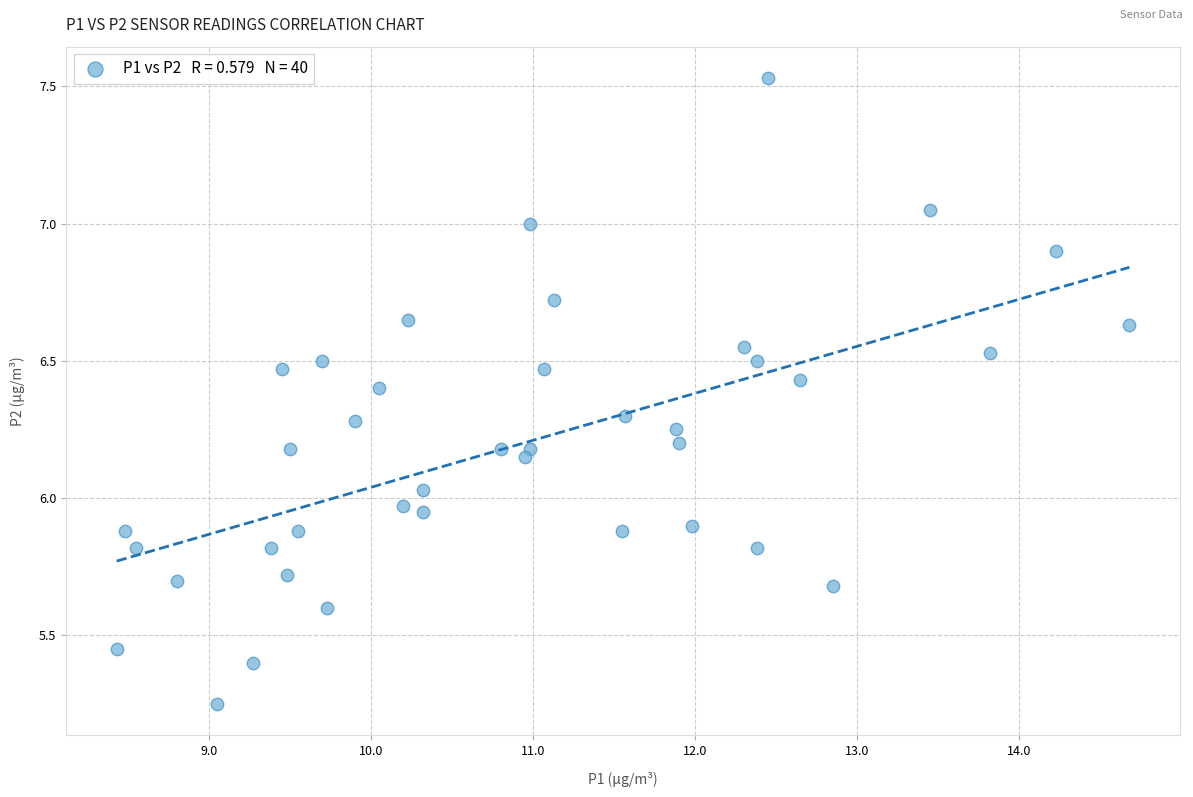

What is the range of Y values (max minus min)?

2.3